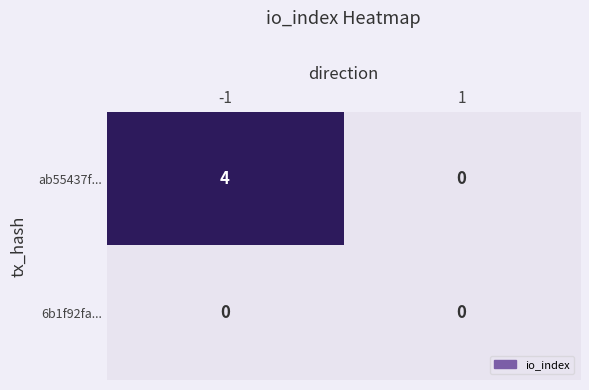

How many distinct data groups are displayed?

2